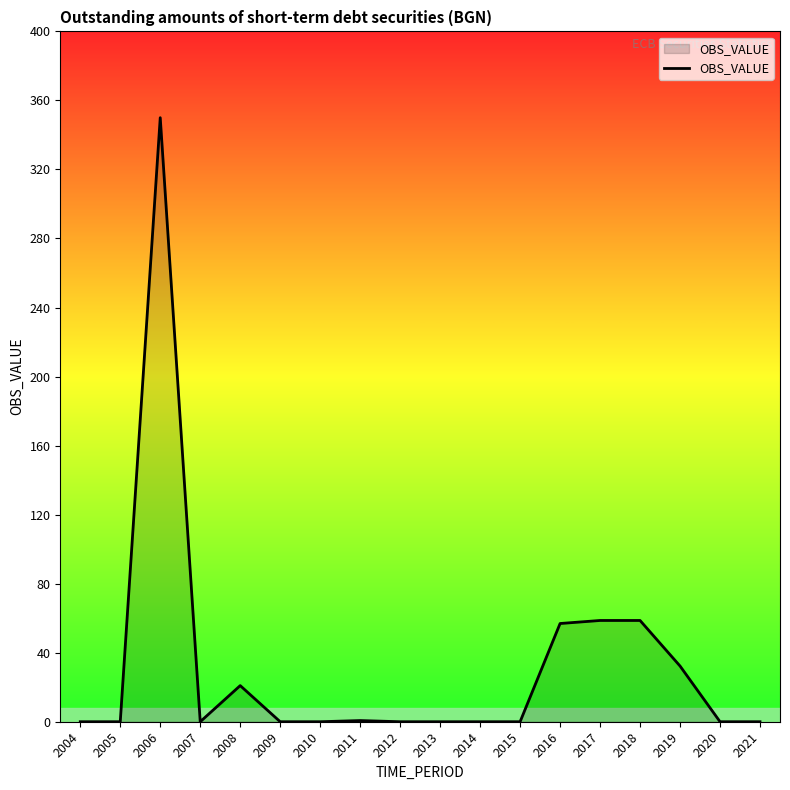

The chart shows a value of 0.0 at 2010. True or false?

True